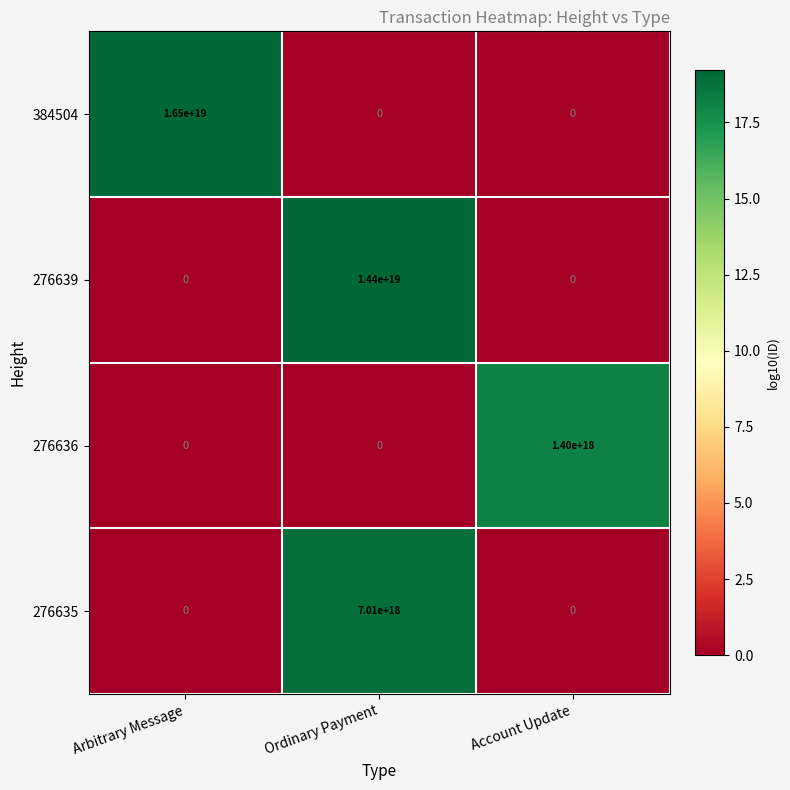

The 276635 series shows 11106990201096353792 at Ordinary Payment. True or false?

False